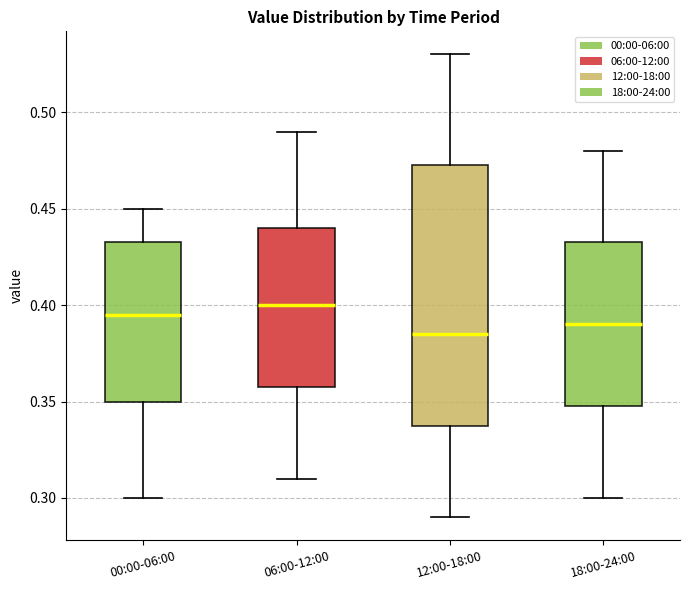

Reading left to right, read every box against the y-axis: the position of its median line, the range the box covers, and the ends of its whiskers. The values are not printed on the chart, so give them approximately, as read against the axis.

00:00-06:00: median 0.395, box 0.350 to 0.435, whiskers 0.300 to 0.450
06:00-12:00: median 0.400, box 0.360 to 0.440, whiskers 0.310 to 0.490
12:00-18:00: median 0.385, box 0.340 to 0.475, whiskers 0.290 to 0.530
18:00-24:00: median 0.390, box 0.350 to 0.435, whiskers 0.300 to 0.480